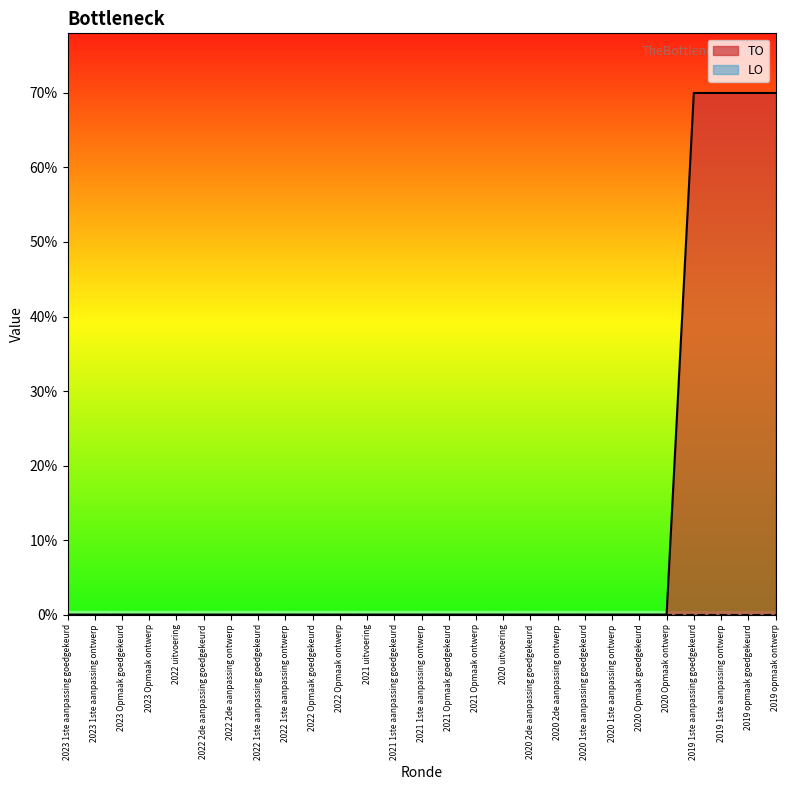

List the labels in order of value, smallest first.

2023 1ste aanpassing goedgekeurd, 2023 1ste aanpassing ontwerp, 2023 Opmaak goedgekeurd, 2023 Opmaak ontwerp, 2022 uitvoering, 2022 2de aanpassing goedgekeurd, 2022 2de aanpassing ontwerp, 2022 1ste aanpassing goedgekeurd, 2022 1ste aanpassing ontwerp, 2022 Opmaak goedgekeurd, 2022 Opmaak ontwerp, 2021 uitvoering, 2021 1ste aanpassing goedgekeurd, 2021 1ste aanpassing ontwerp, 2021 Opmaak goedgekeurd, 2021 Opmaak ontwerp, 2020 uitvoering, 2020 2de aanpassing goedgekeurd, 2020 2de aanpassing ontwerp, 2020 1ste aanpassing goedgekeurd, 2020 1ste aanpassing ontwerp, 2020 Opmaak goedgekeurd, 2020 Opmaak ontwerp, 2019 1ste aanpassing goedgekeurd, 2019 1ste aanpassing ontwerp, 2019 opmaak goedgekeurd, 2019 opmaak ontwerp